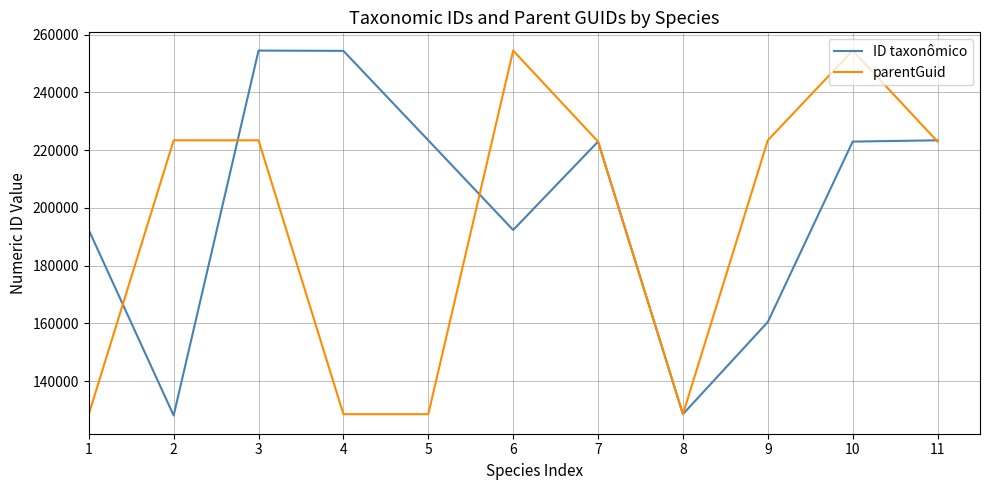

Rank the series by their average value, from highest to lowest.

ID taxonômico, parentGuid